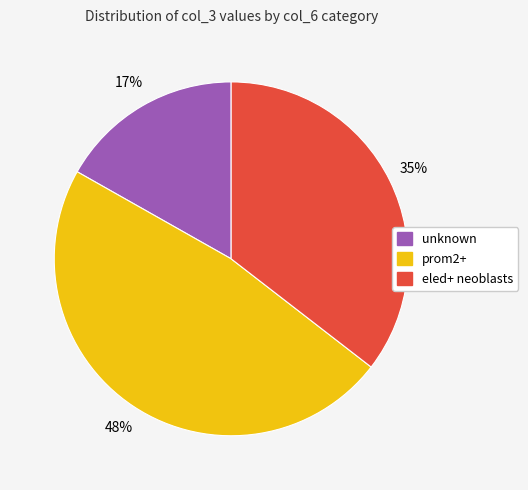

The eled+ neoblasts slice represents 35% of the pie. True or false?

True